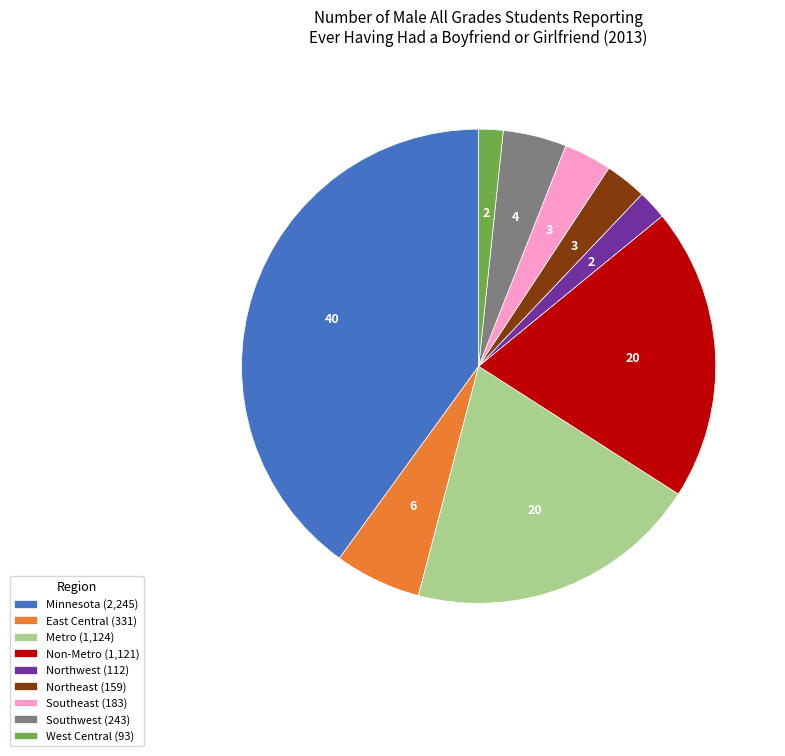

Is the sum of West Central (93) and East Central (331) greater than half?

No